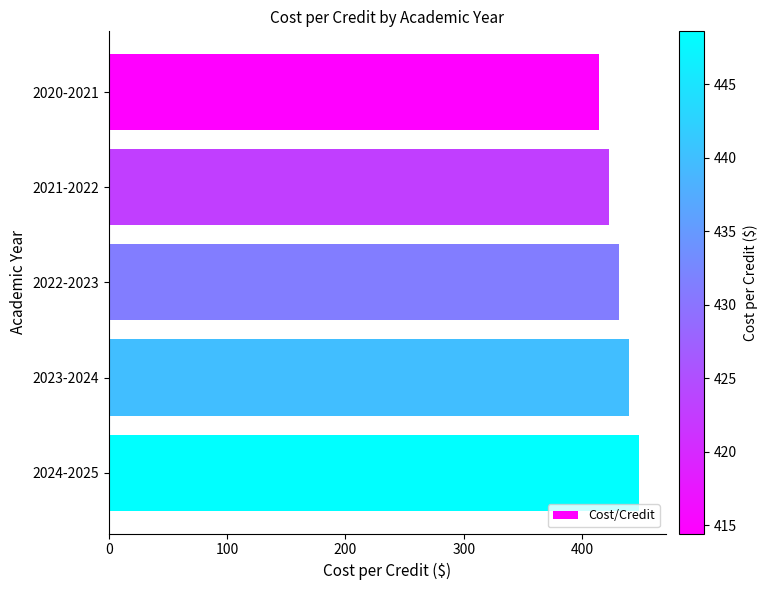

The value at 2024-2025 is 448.6. True or false?

True